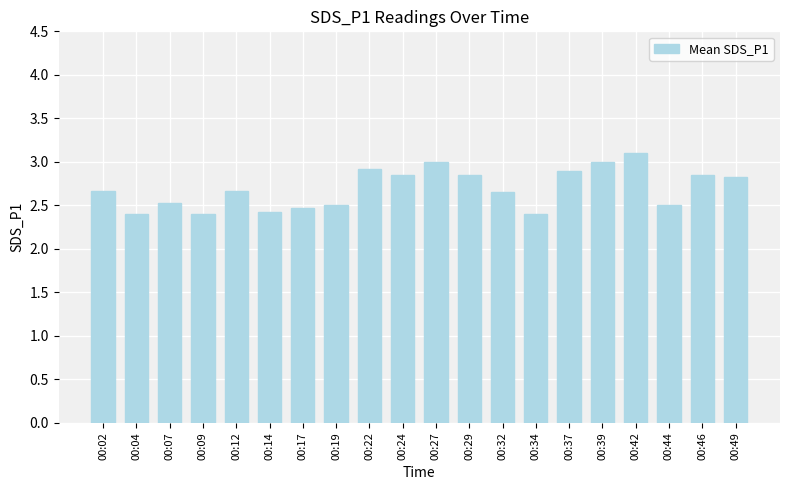

What is the change in value from 00:07 to 00:42?

+0.6